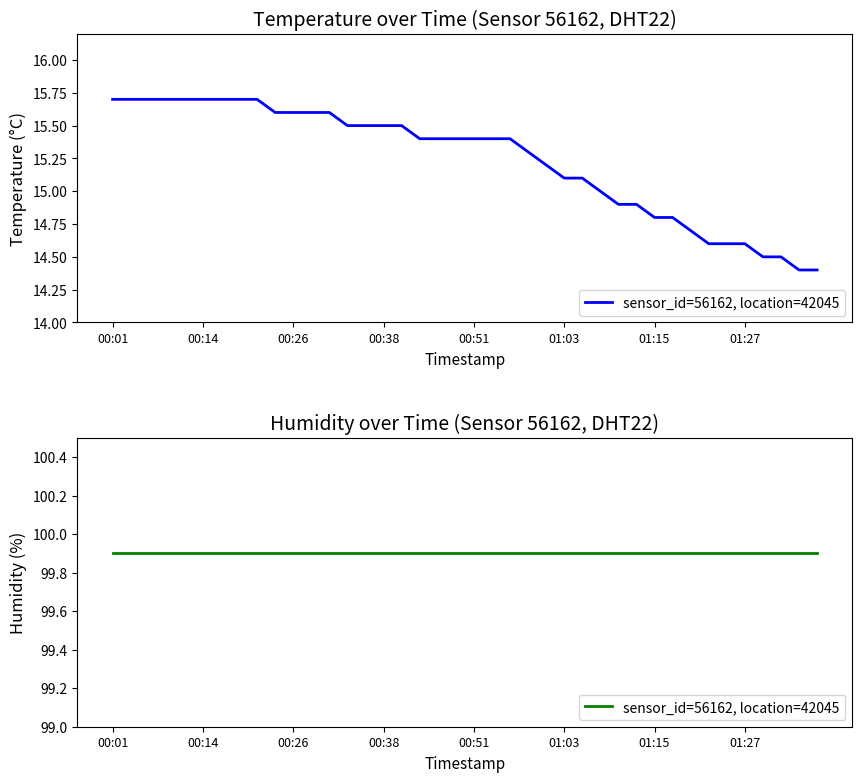

What is the difference between the values at 2023-07-02T01:23:03 and 2023-07-02T00:16:32?

1.1